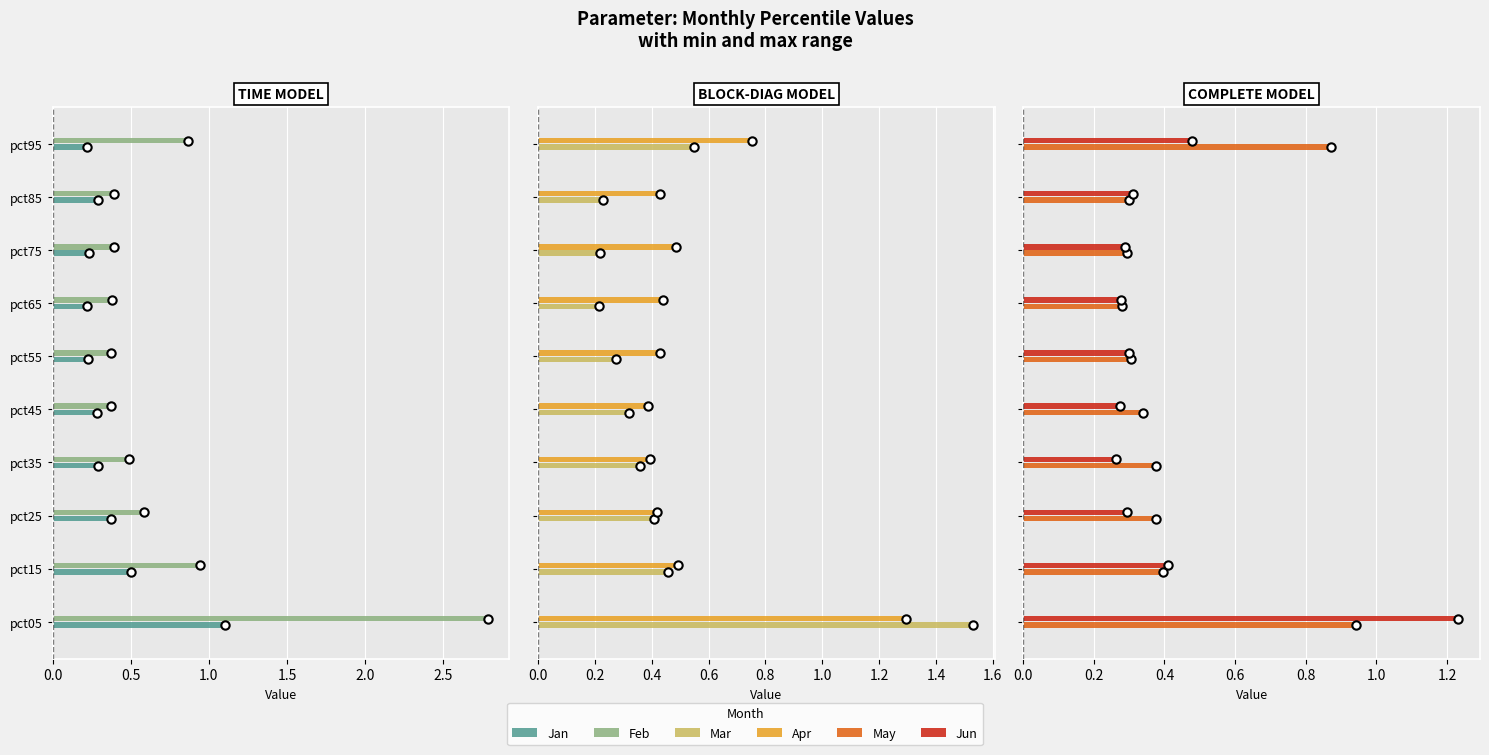

What are all the series names shown in the legend?

Jan, Feb, Mar, Apr, May, Jun